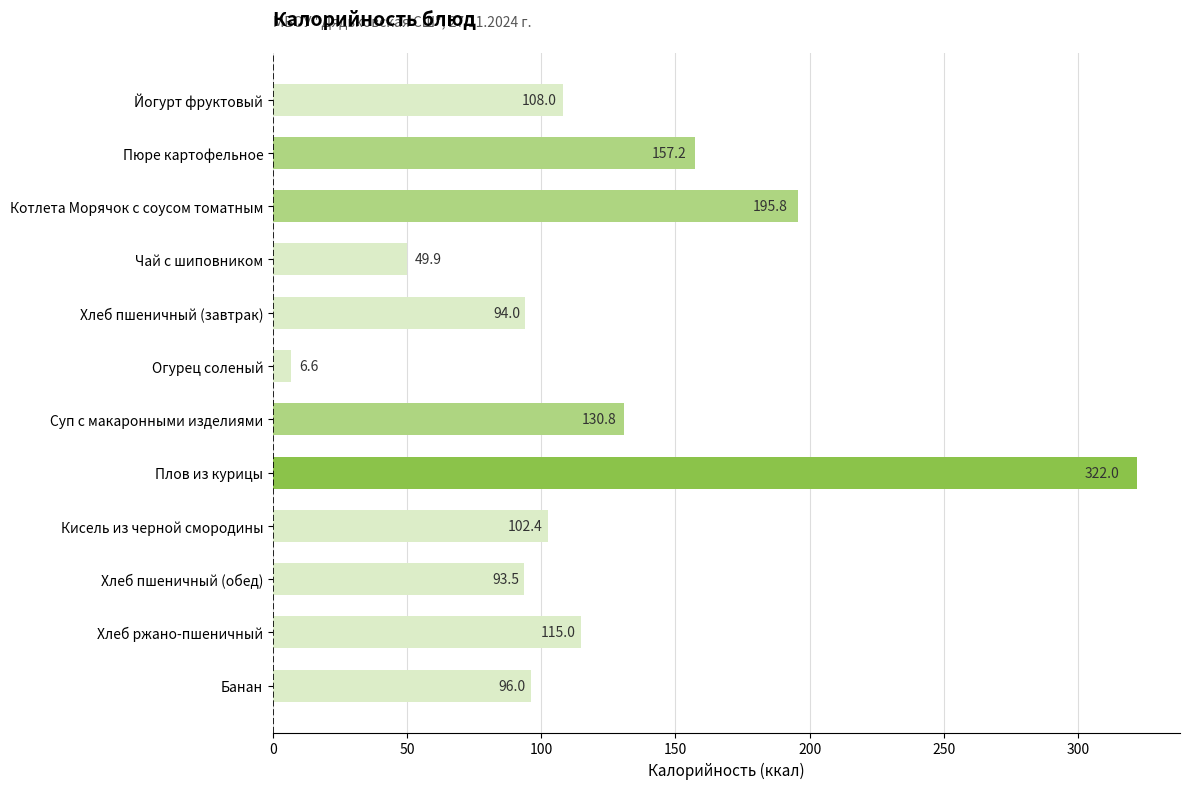

Rank the categories by value from lowest to highest.

Огурец соленый, Чай с шиповником, Хлеб пшеничный (обед), Хлеб пшеничный (завтрак), Банан, Кисель из черной смородины, Йогурт фруктовый, Хлеб ржано-пшеничный, Суп с макаронными изделиями, Пюре картофельное, Котлета Морячок с соусом томатным, Плов из курицы